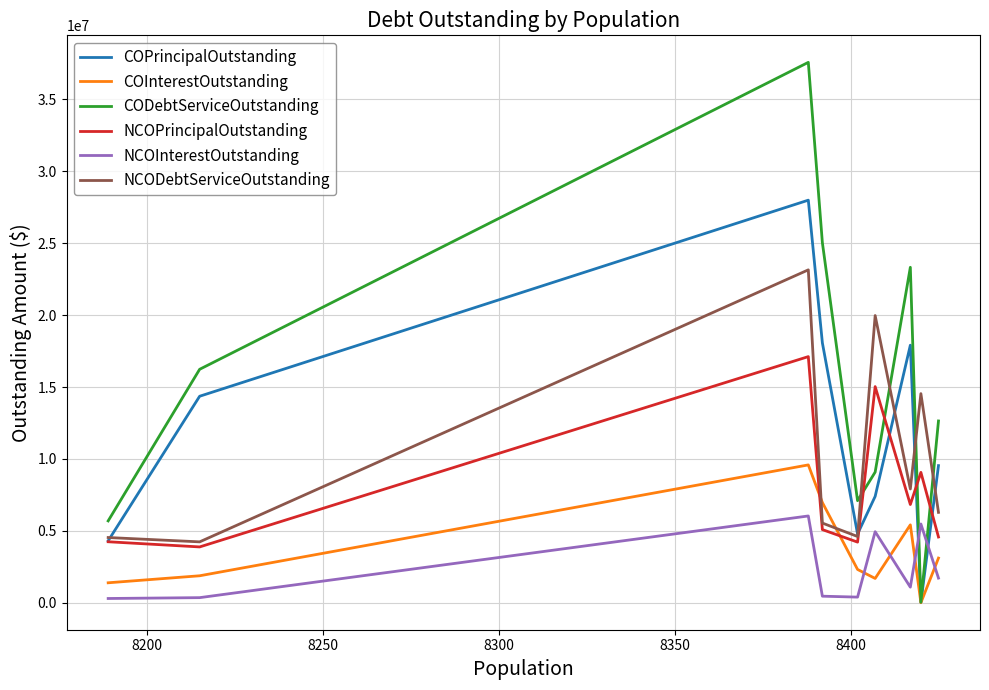

What is the maximum value for COPrincipalOutstanding?

27995000.0